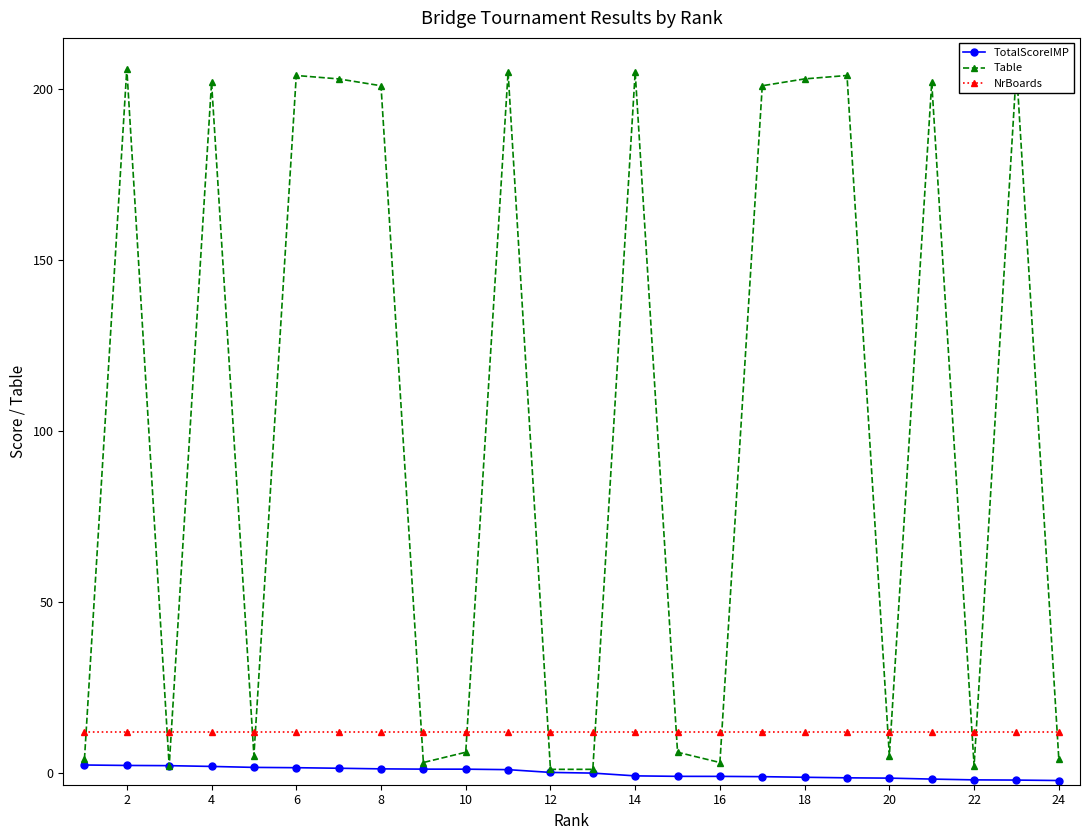

The NrBoards series shows 4.9 at 24. True or false?

False